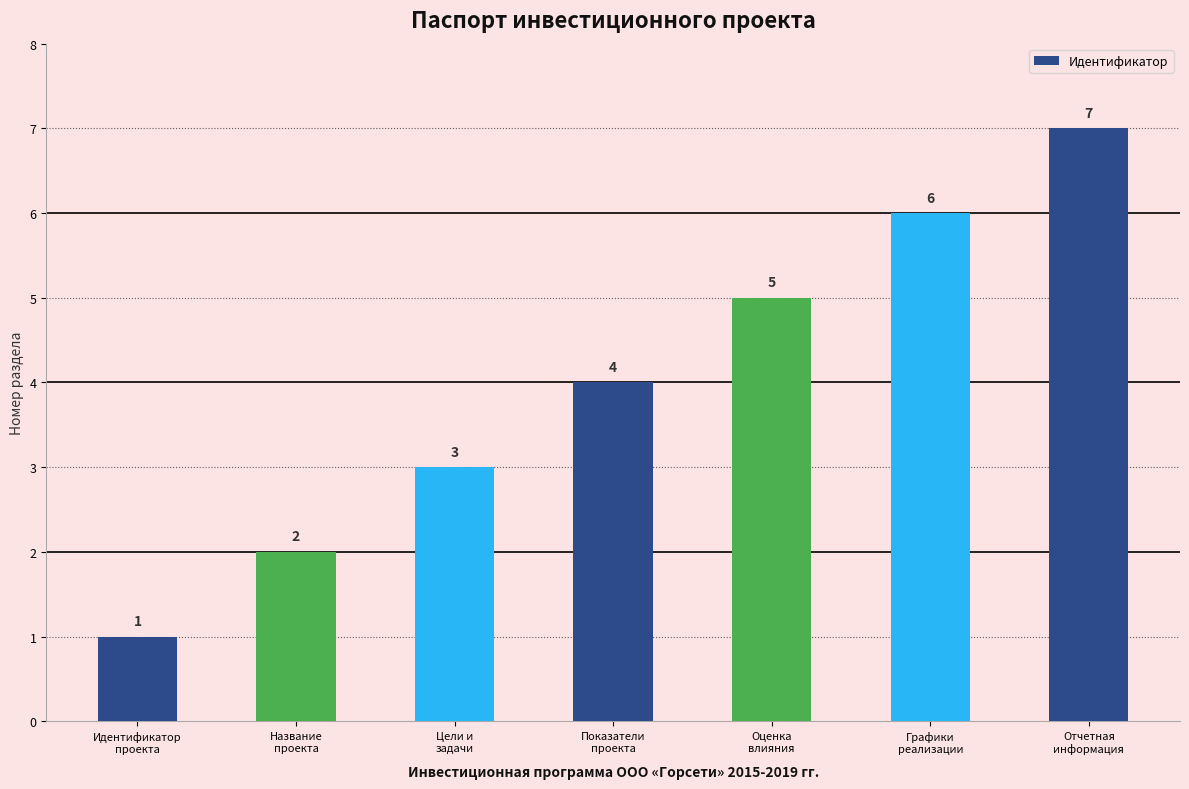

What is the approximate value at Название
проекта?

2